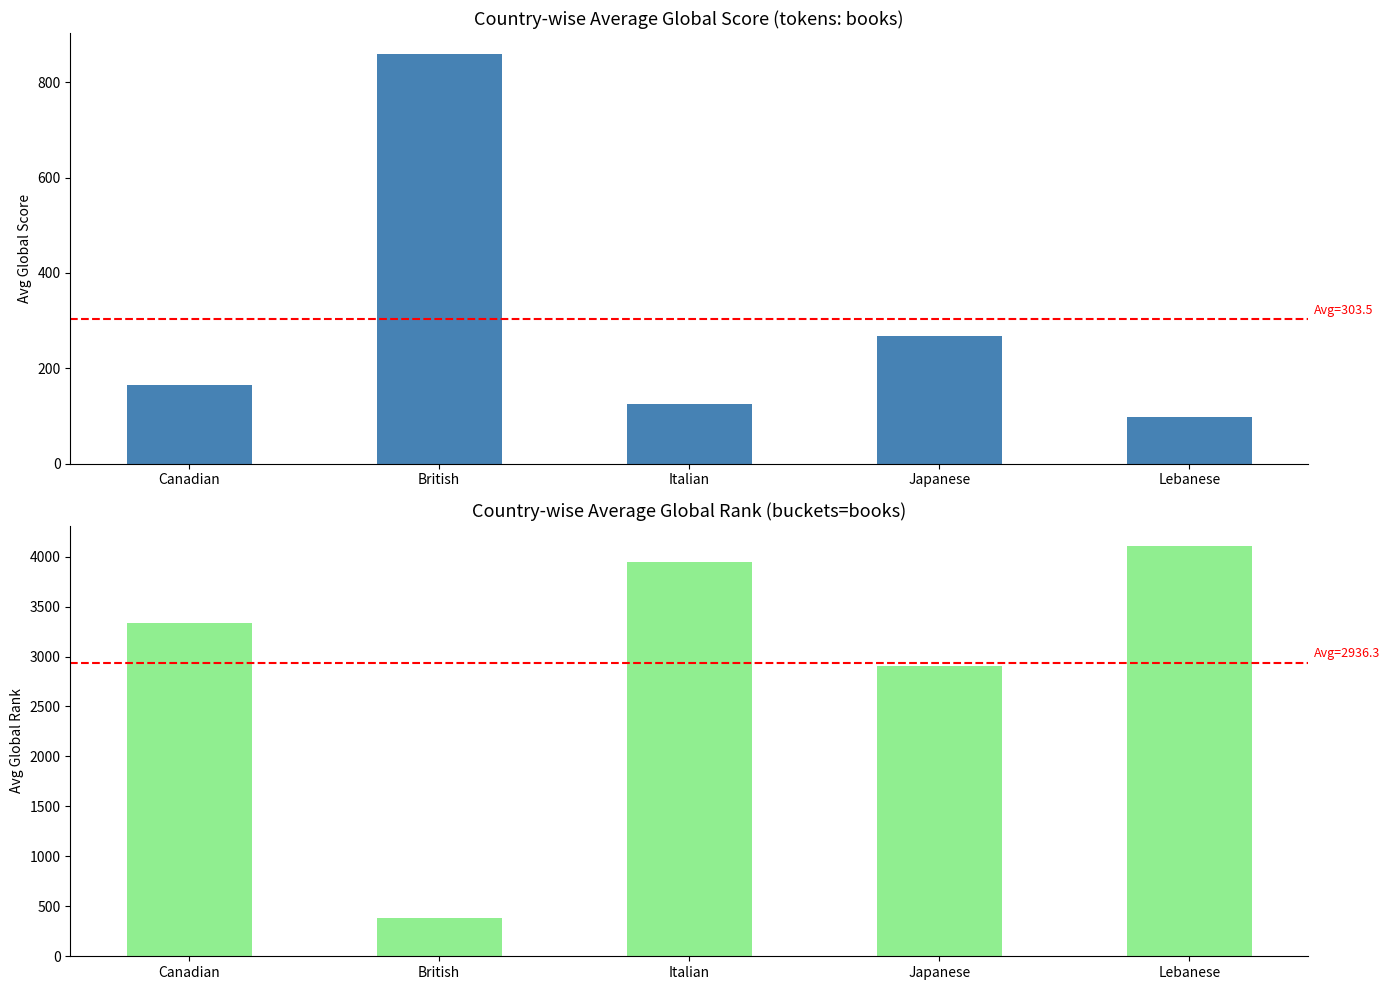

What is the sum of all Avg Global Rank values?

14681.4